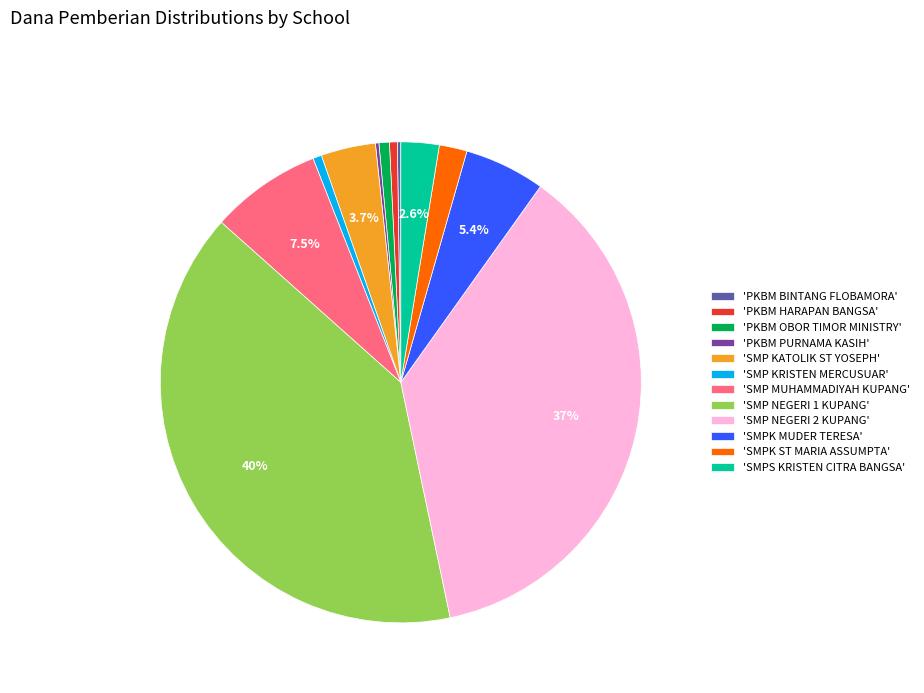

Does any single category account for the majority?

No